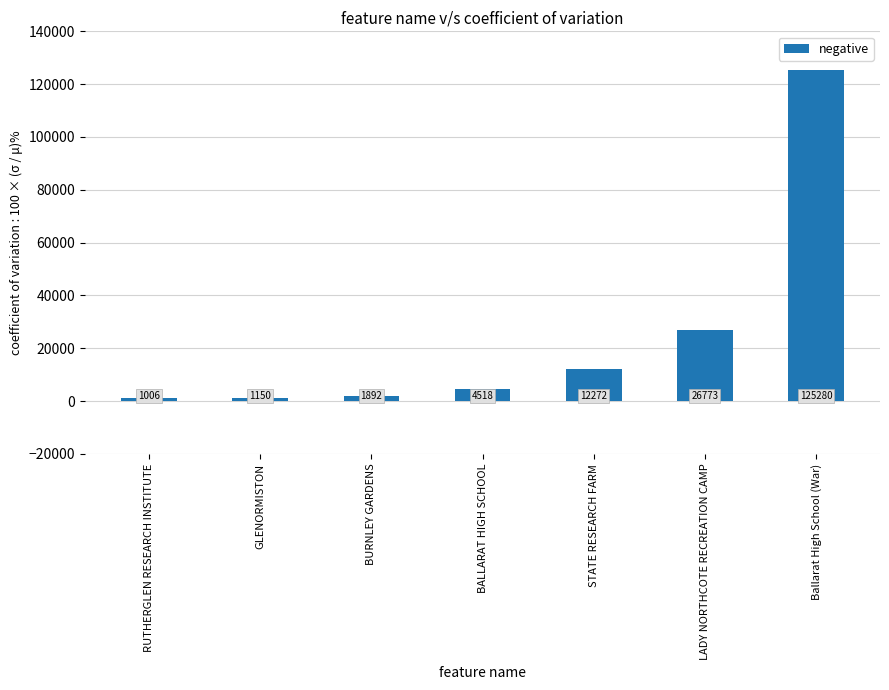

What is the label of the 7th bar from the right?

RUTHERGLEN RESEARCH INSTITUTE